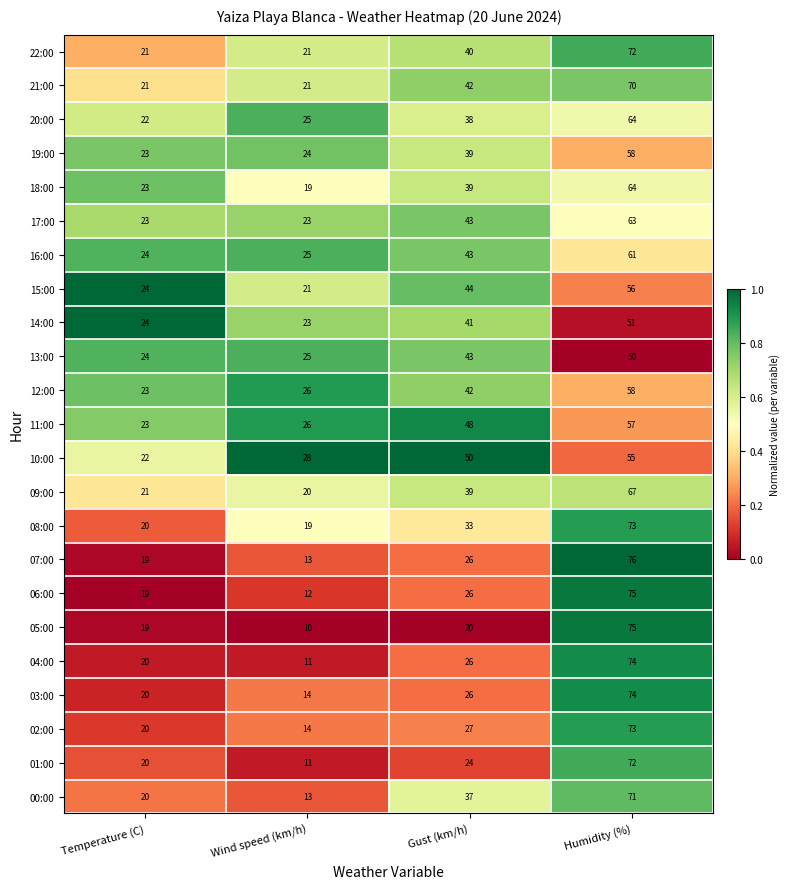

Which series changed the most between Temperature (C) and Gust (km/h)?

10:00